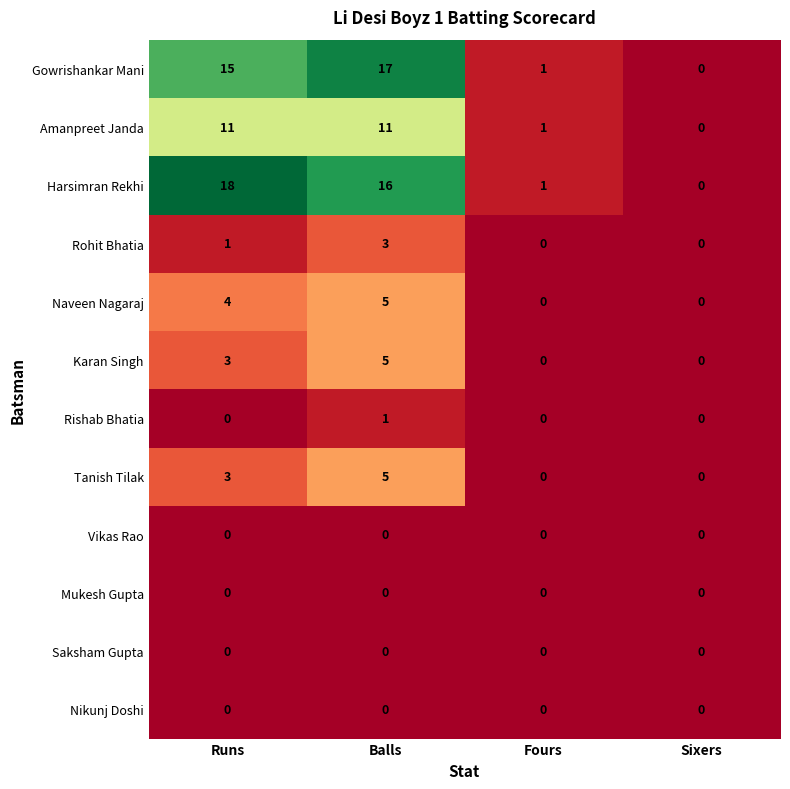

Which series has the largest total across all categories?

Harsimran Rekhi